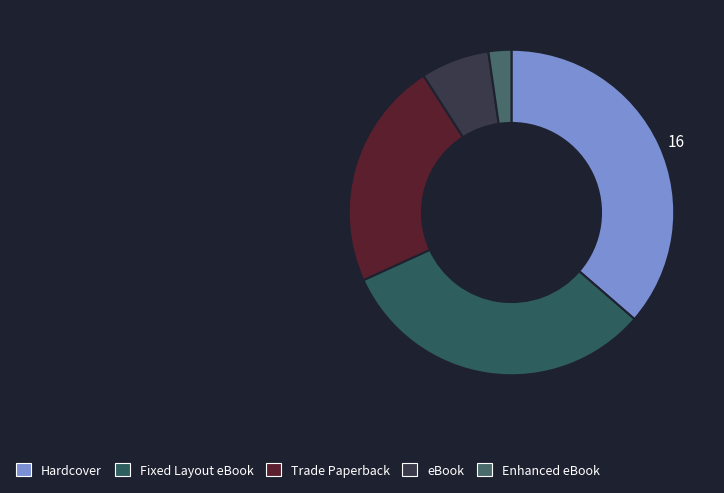

Rank the categories by value from lowest to highest.

Enhanced eBook, eBook, Trade Paperback, Fixed Layout eBook, Hardcover